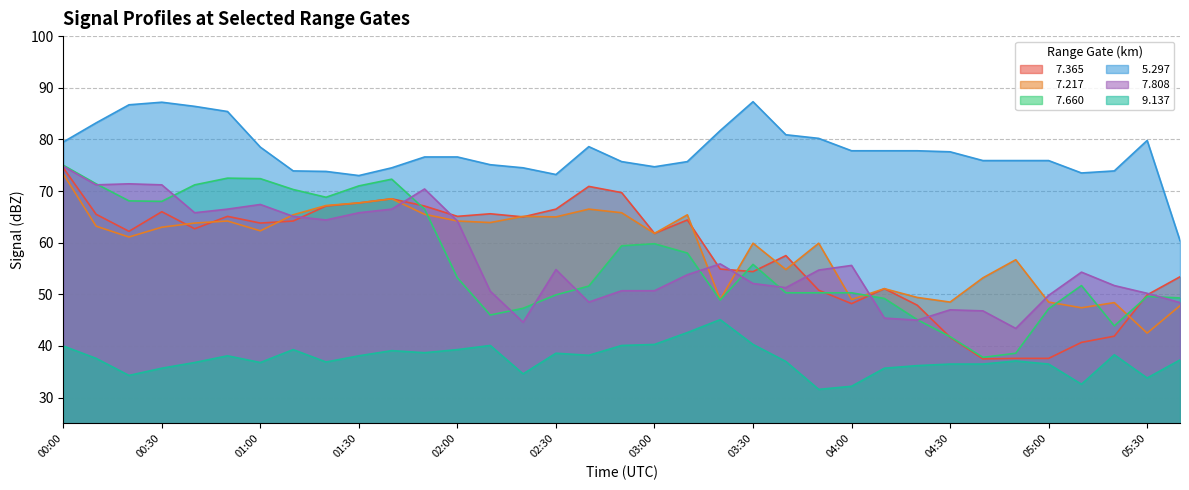

List the labels in order of   5.297 value, smallest first.

05:40, 01:30, 02:30, 05:10, 01:20, 01:10, 05:20, 01:40, 02:20, 03:00, 02:10, 02:50, 03:10, 04:40, 04:50, 05:00, 01:50, 02:00, 04:30, 04:00, 04:10, 04:20, 01:00, 02:40, 00:00, 05:30, 03:50, 03:40, 03:20, 00:10, 00:50, 00:40, 00:20, 00:30, 03:30